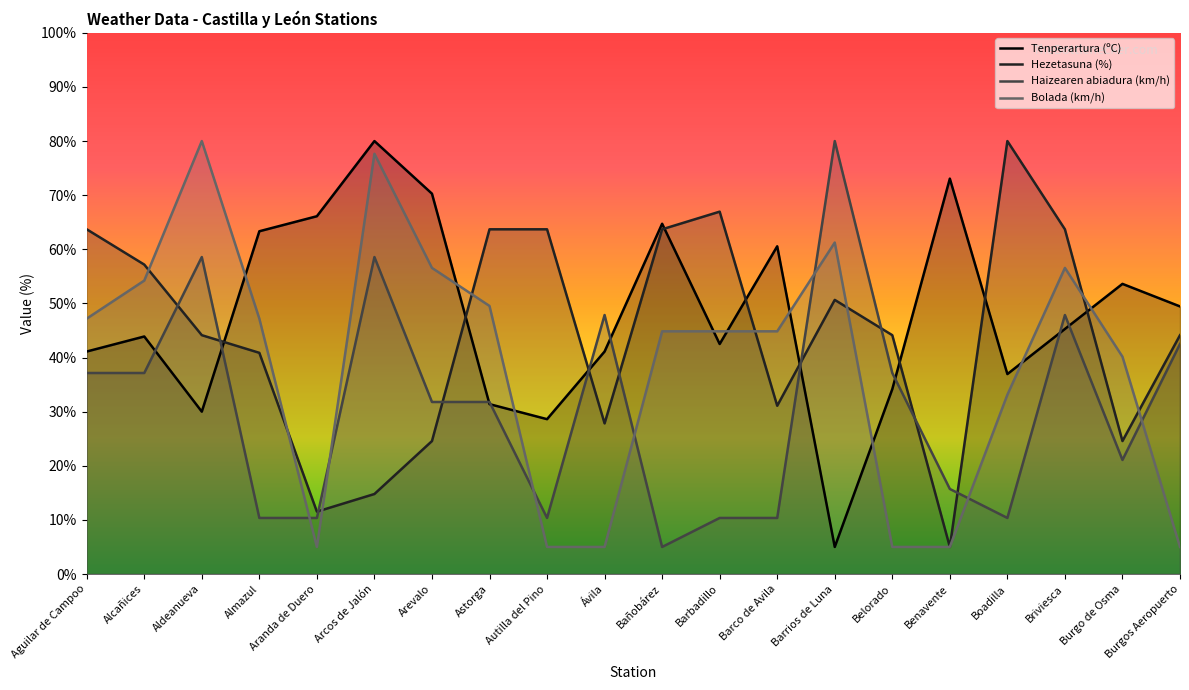

At which label is Haizearen abiadura (km/h) closest to 42?

Burgos Aeropuerto